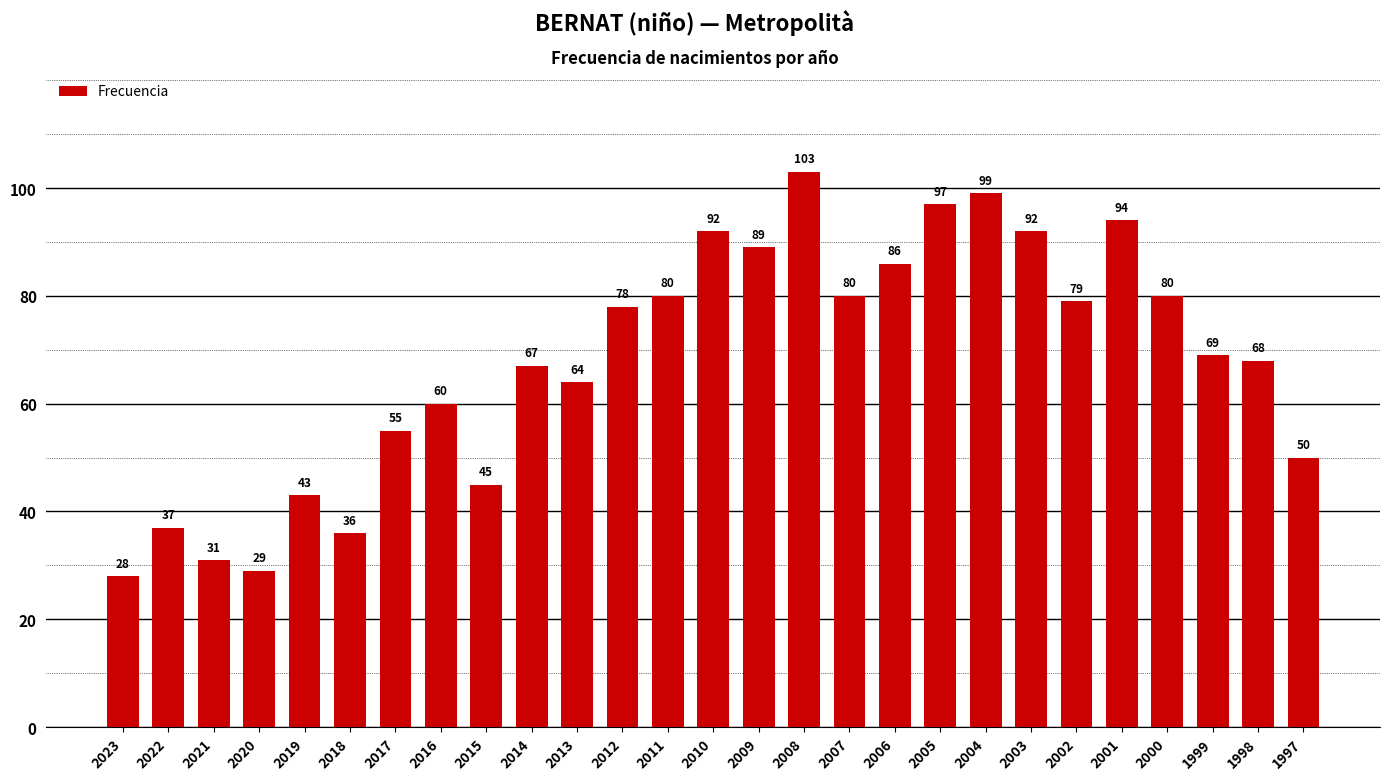

At which category does the chart reach its peak across all series?

2008